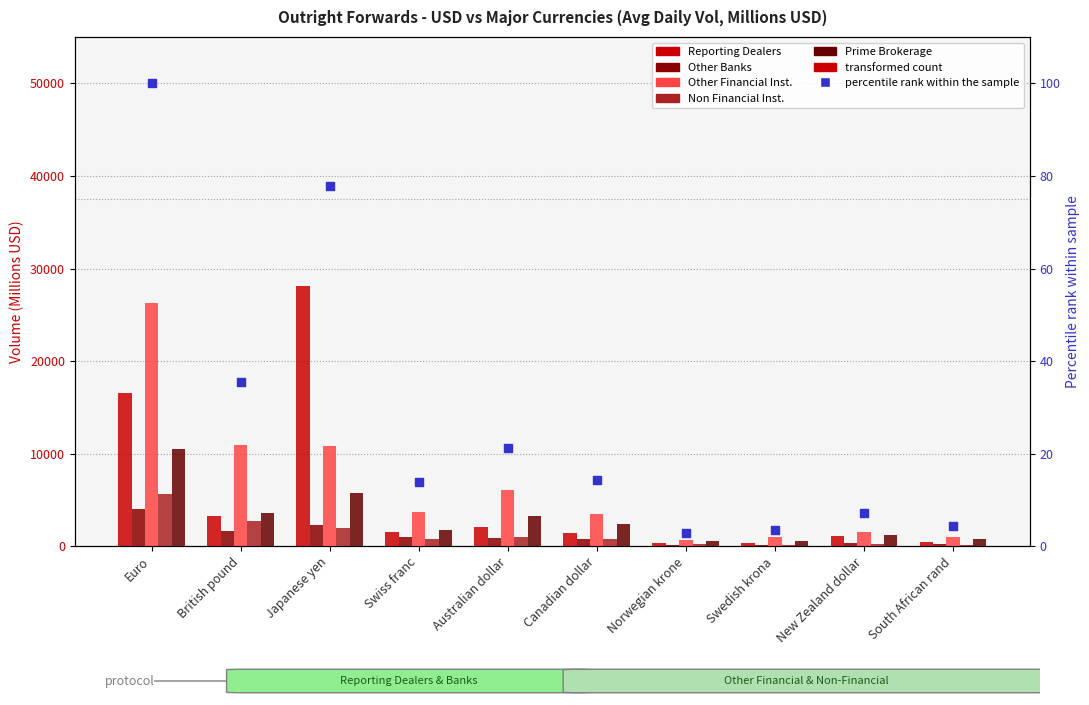

At how many categories does at least one series exceed 3210?

6